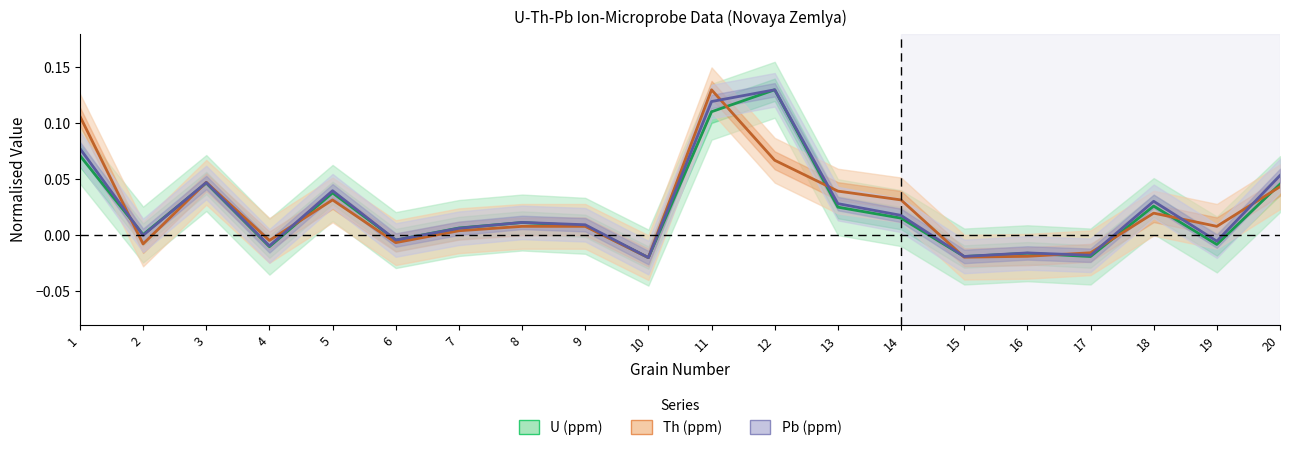

What is the total value across all series at 14?

0.1